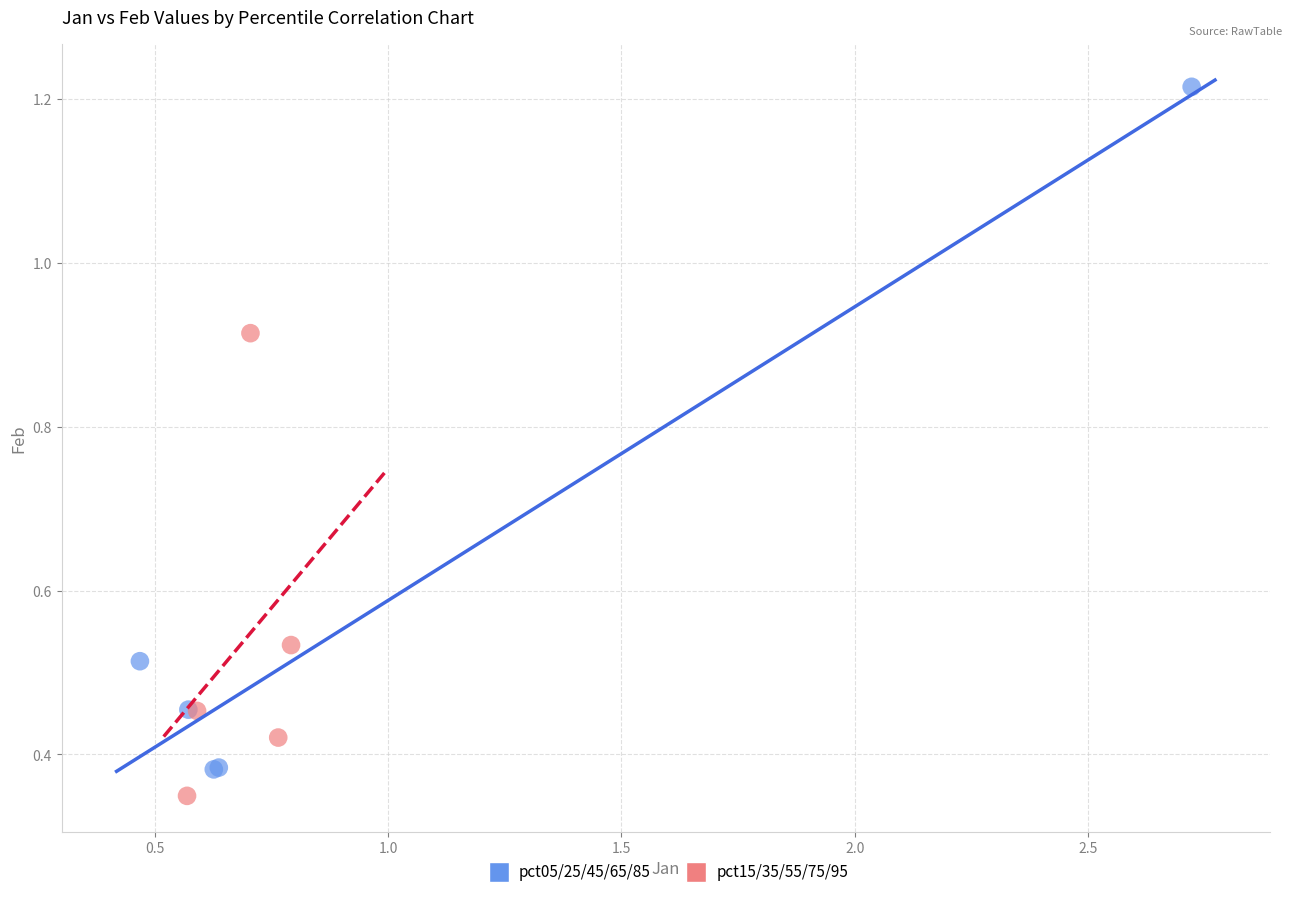

What are all the series names shown in the legend?

pct05/25/45/65/85, pct15/35/55/75/95